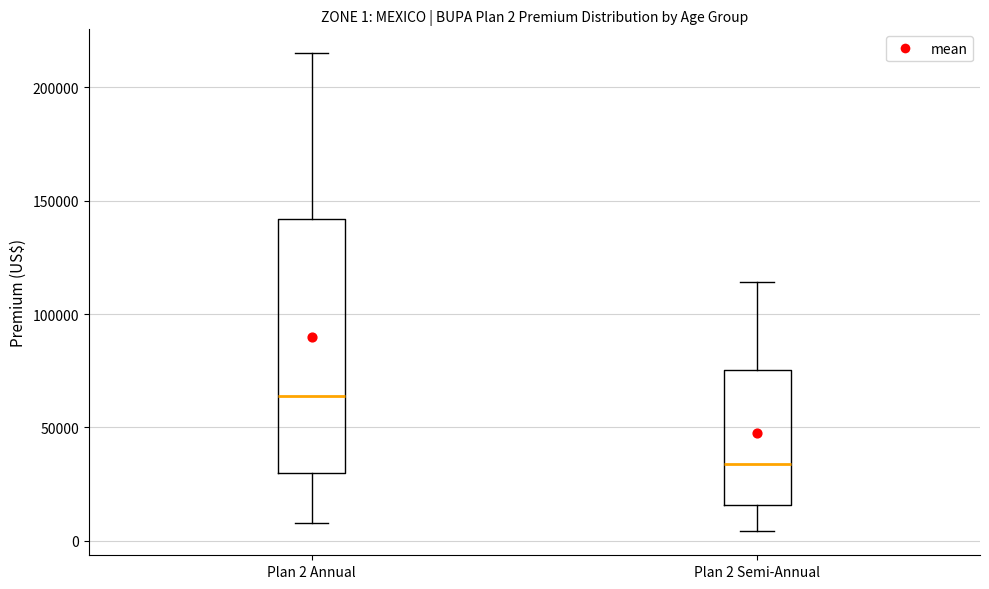

Which box's median line is the lowest?

Plan 2 Semi-Annual